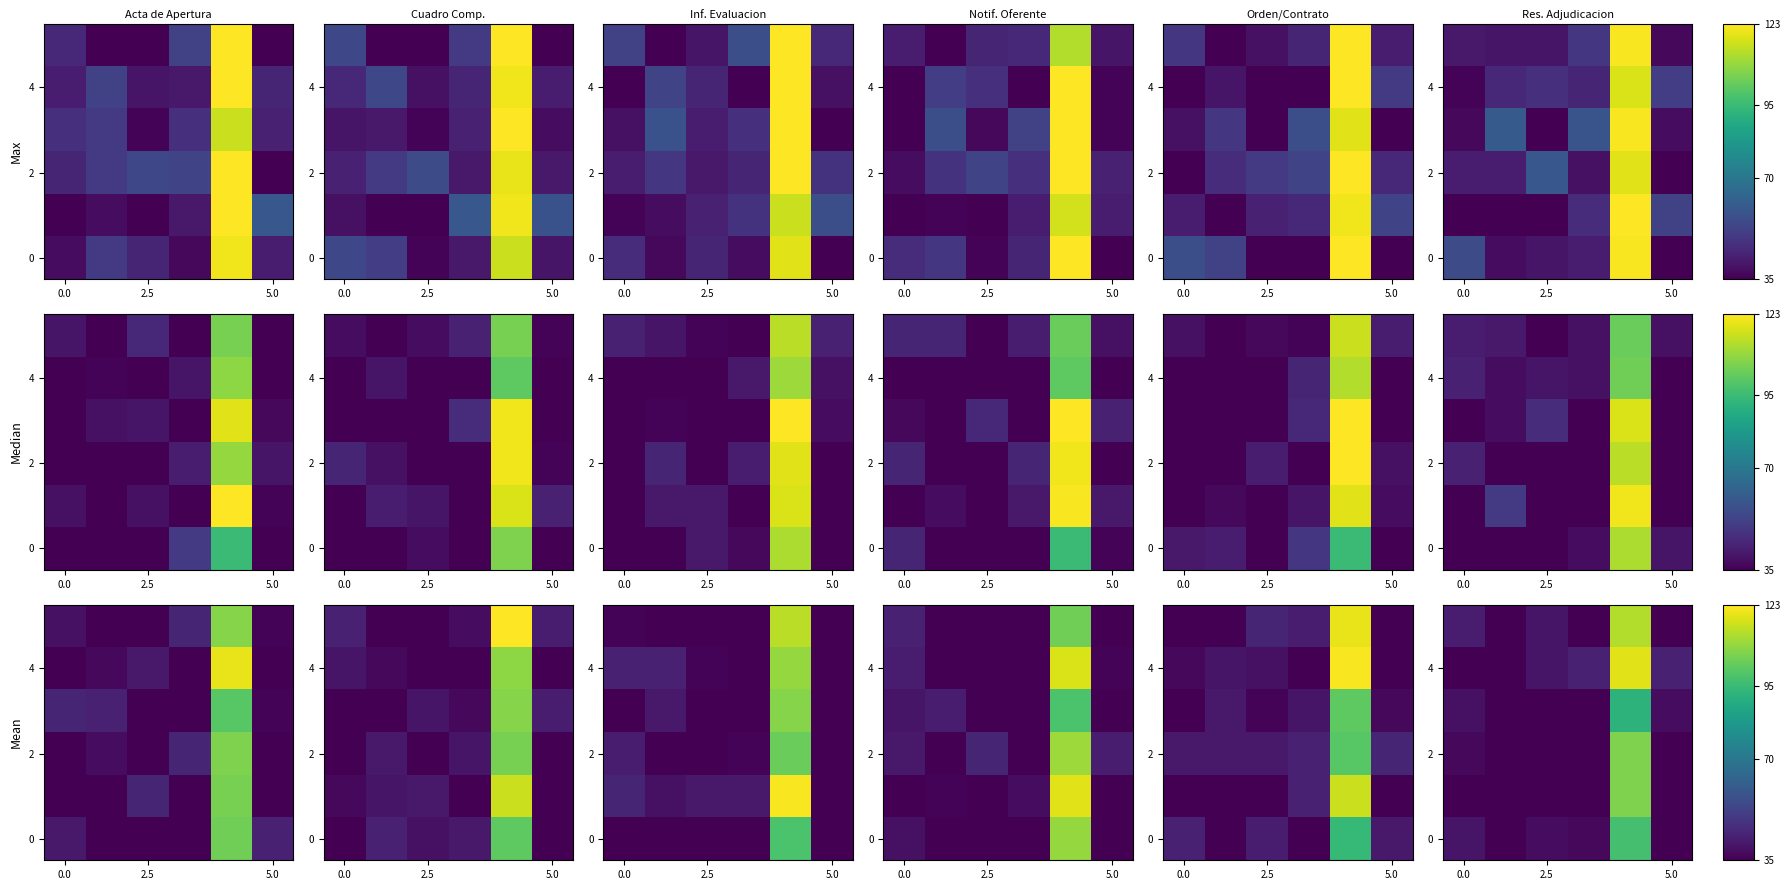

How many data points does each series have?

6